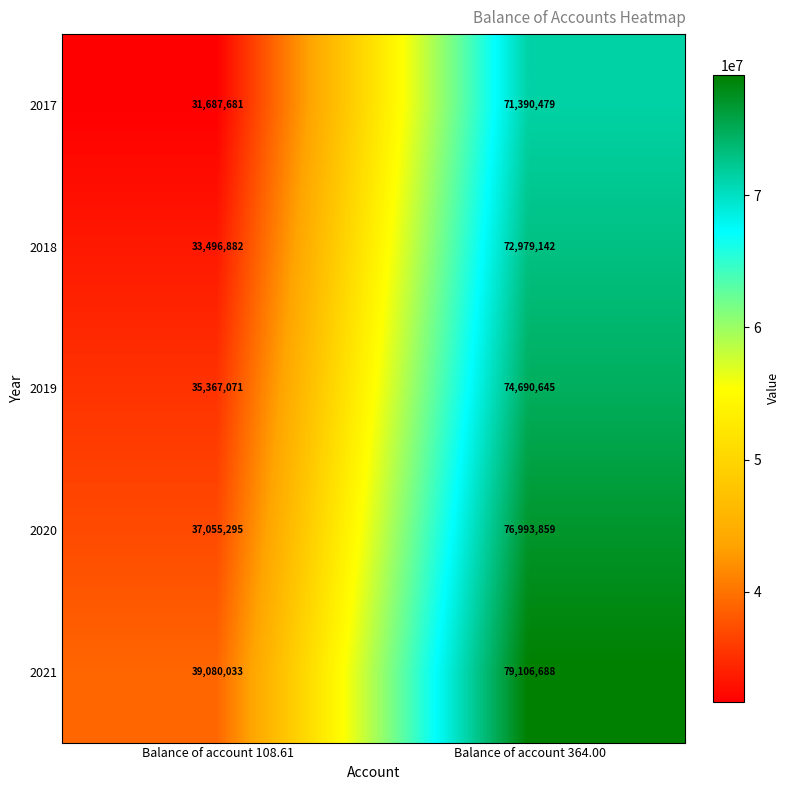

At which label does 2021 reach its peak?

Balance of account 364.00